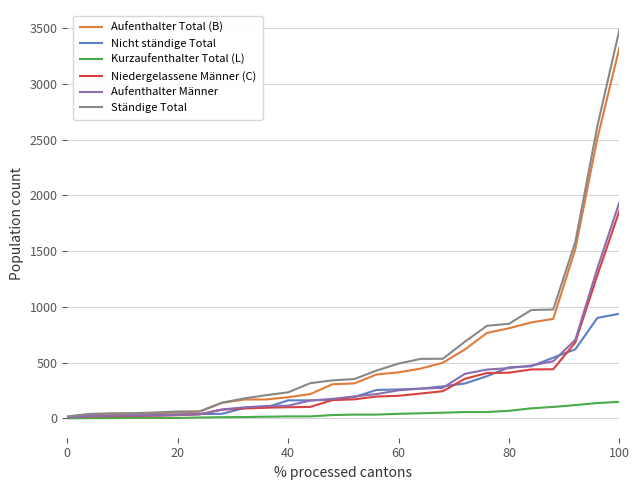

Which series has the widest spread of values?

Ständige Total